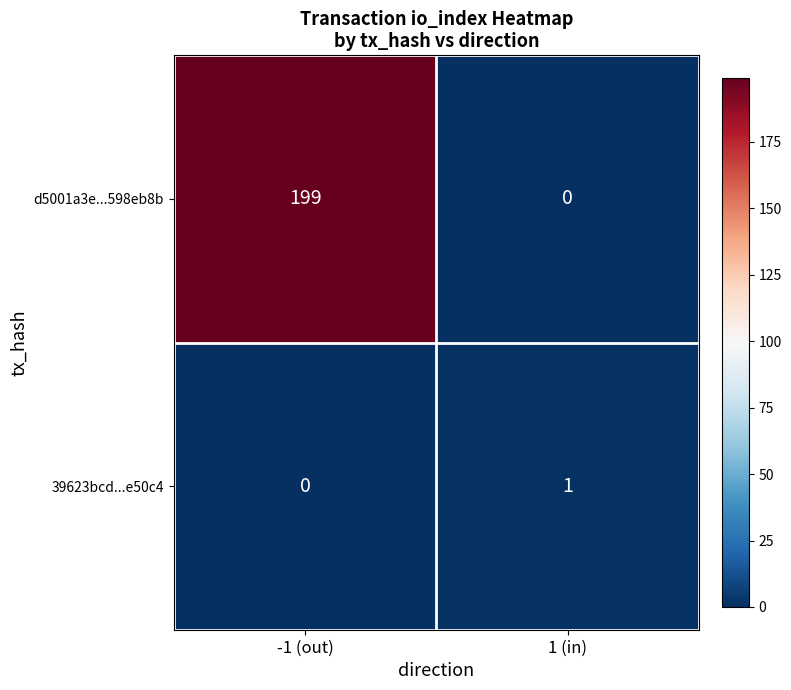

What is the total value across all series at 1 (in)?

1